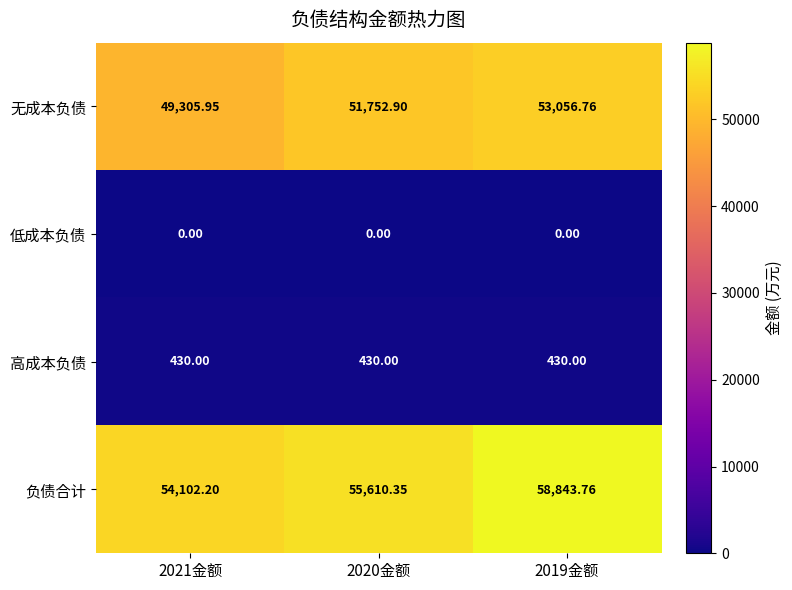

Which series has the largest range (max minus min)?

负债合计